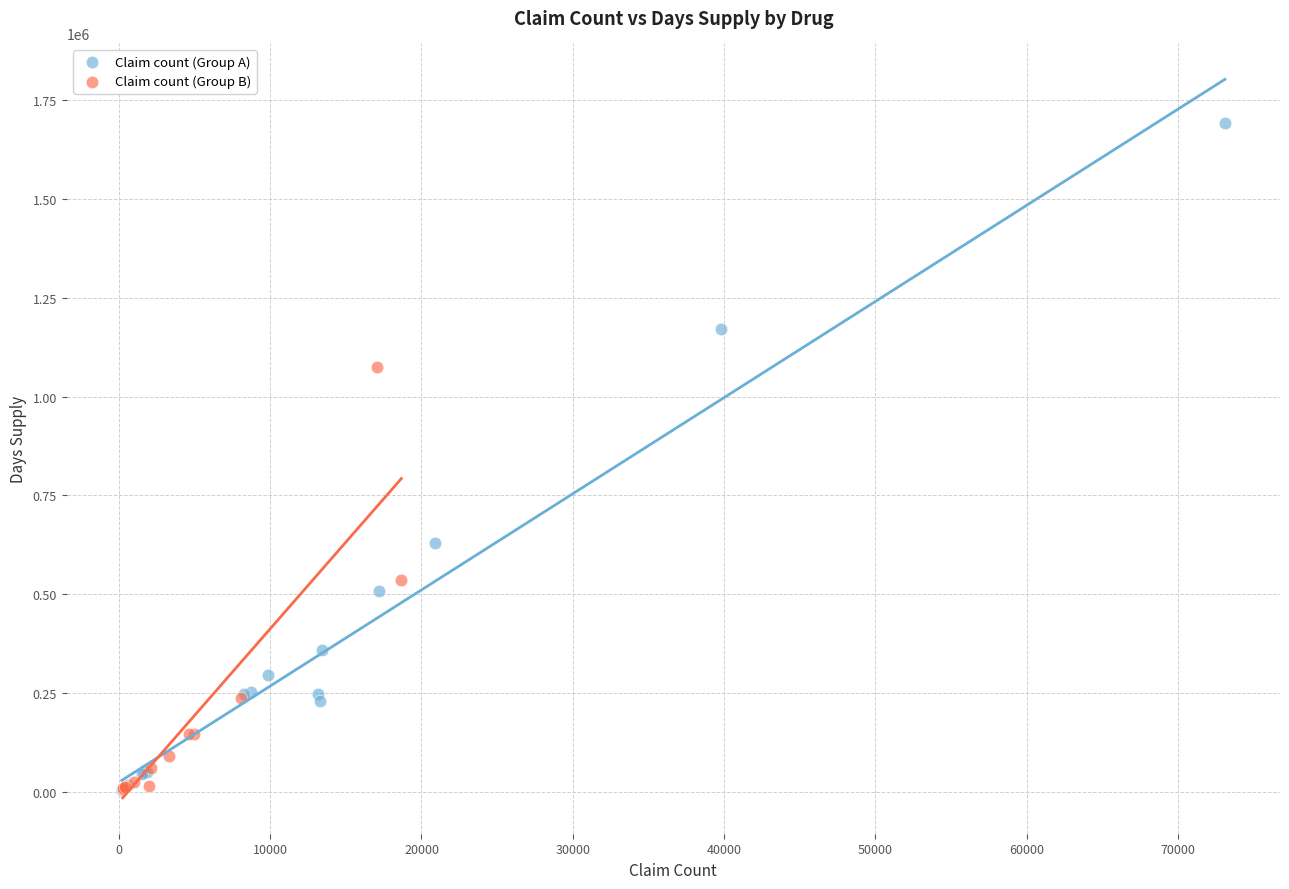

What are all the series names shown in the legend?

Claim count (Group A), Claim count (Group B)